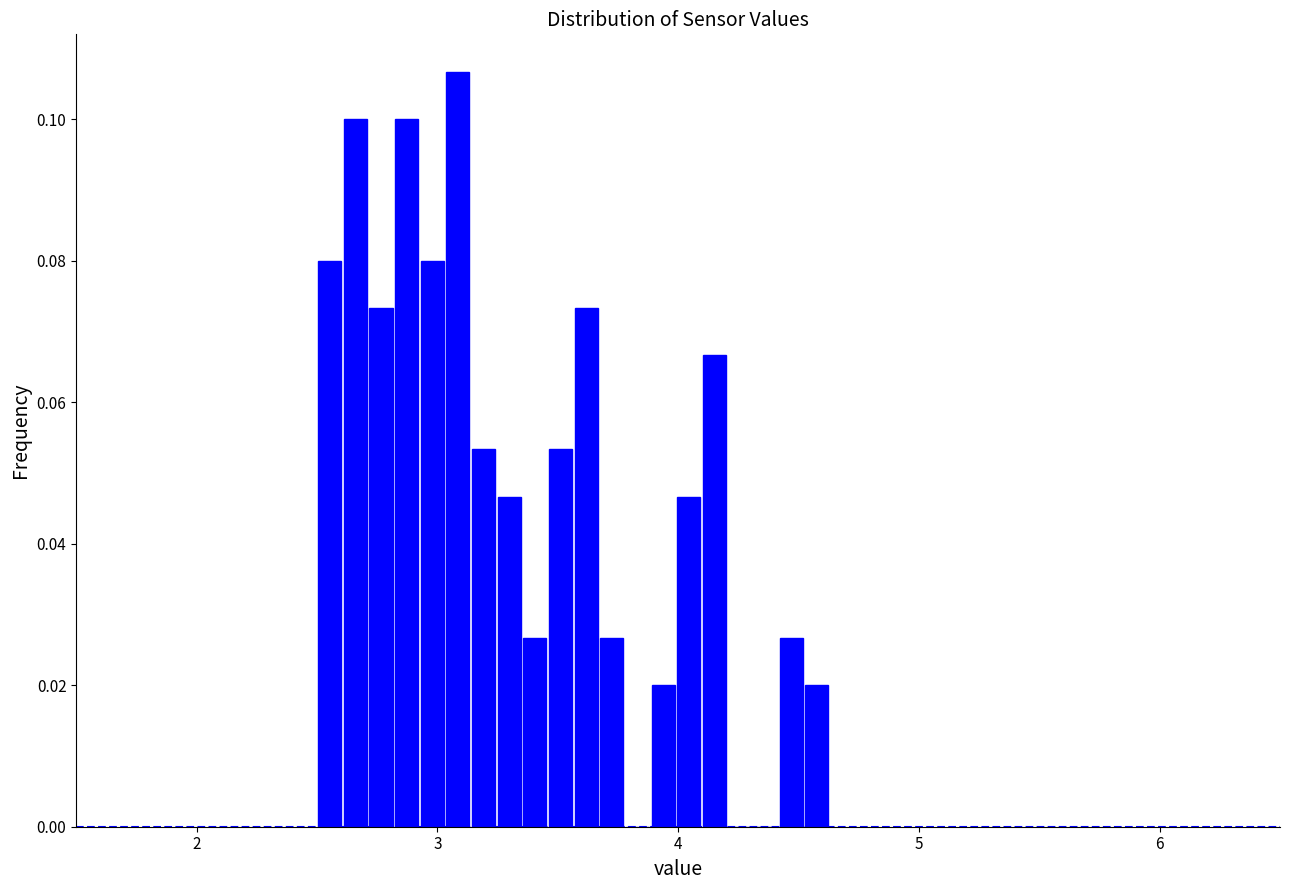

Read against the x-axis, roughly where is the centre of the tallest bar?

3.1